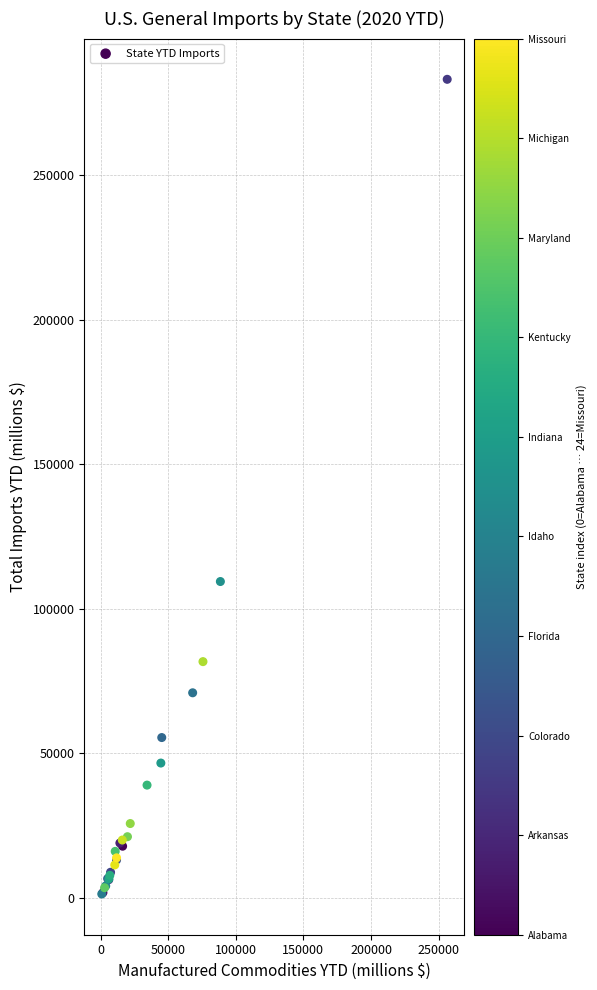

What Y value in the scatter plot is closest to 142270?

109445.0